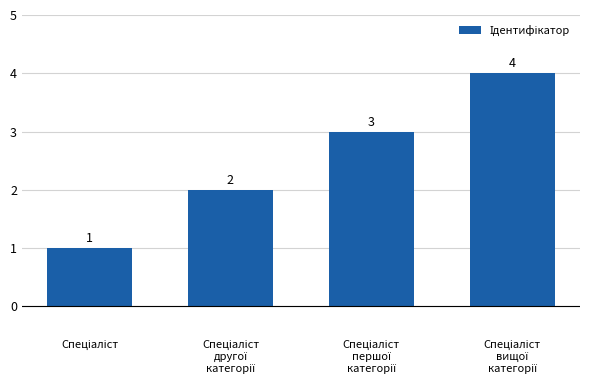

How many values are between 2 and 4?

3